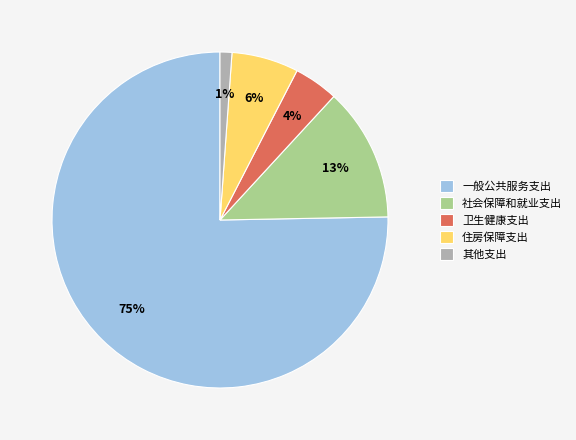

Do 社会保障和就业支出 and 住房保障支出 together represent more than half of the pie?

No